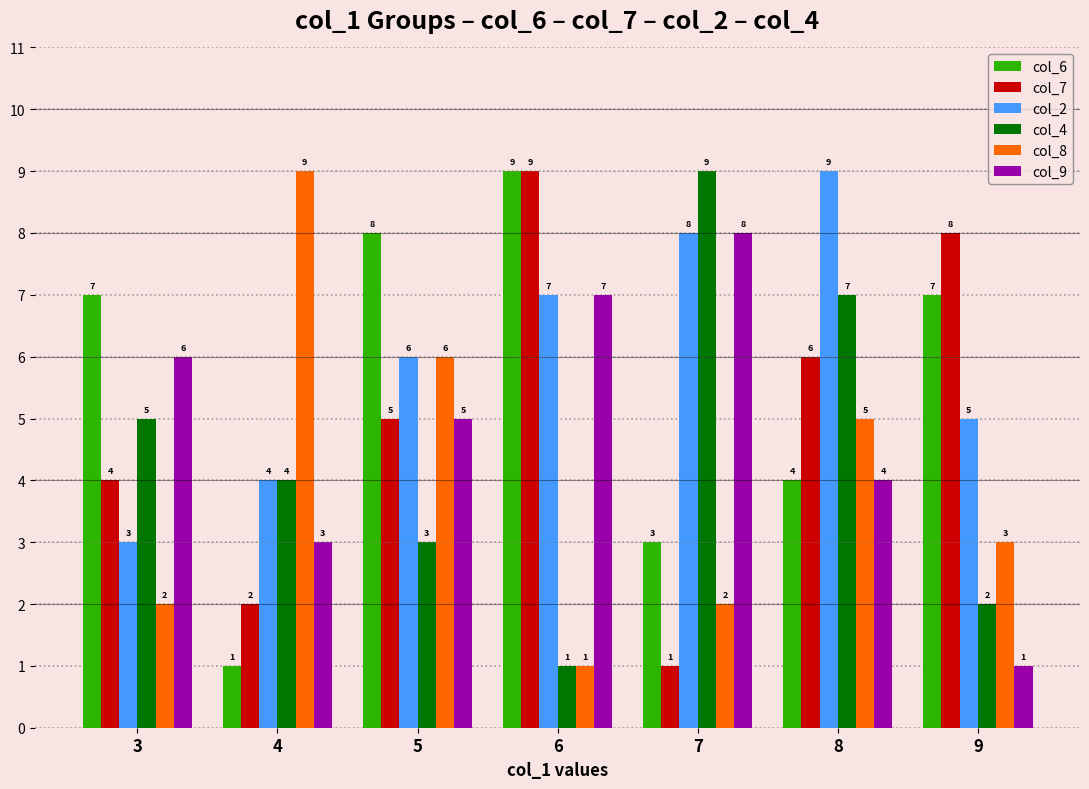

What is the total value across all series at 5?

33